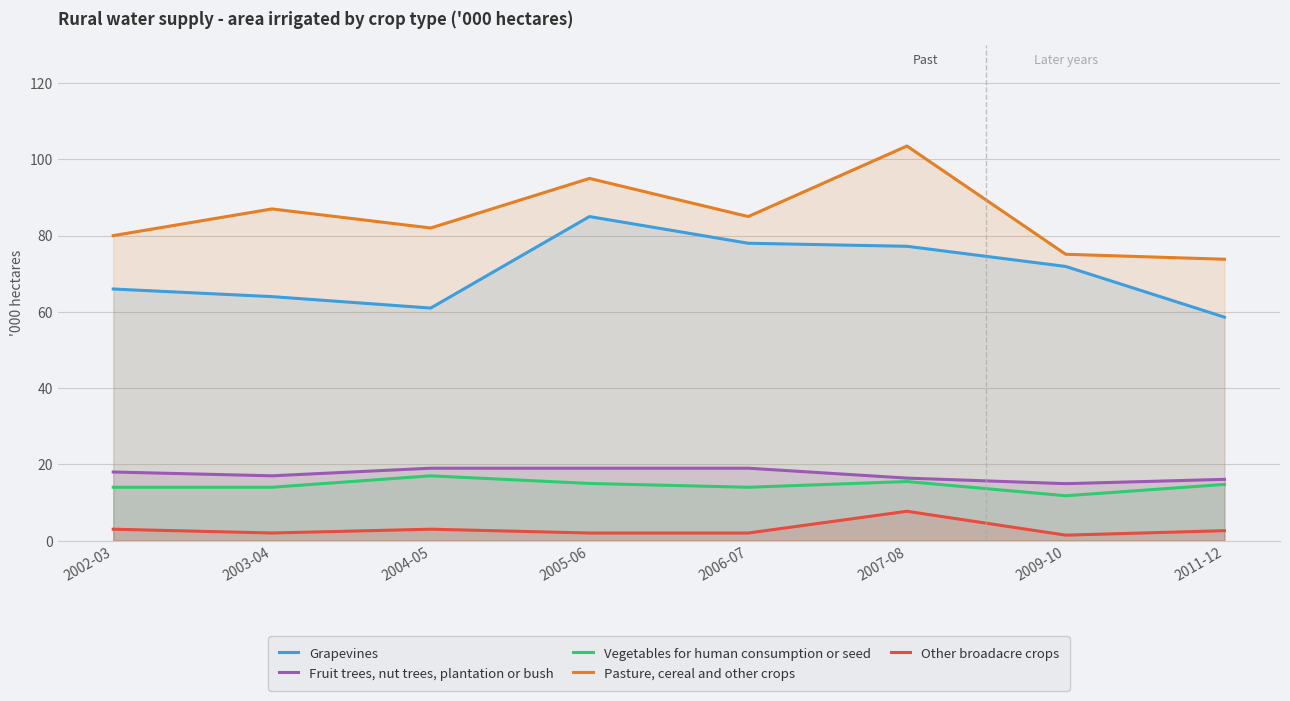

The Fruit trees, nut trees, plantation or bush series shows 22.1 at 2009-10. True or false?

False